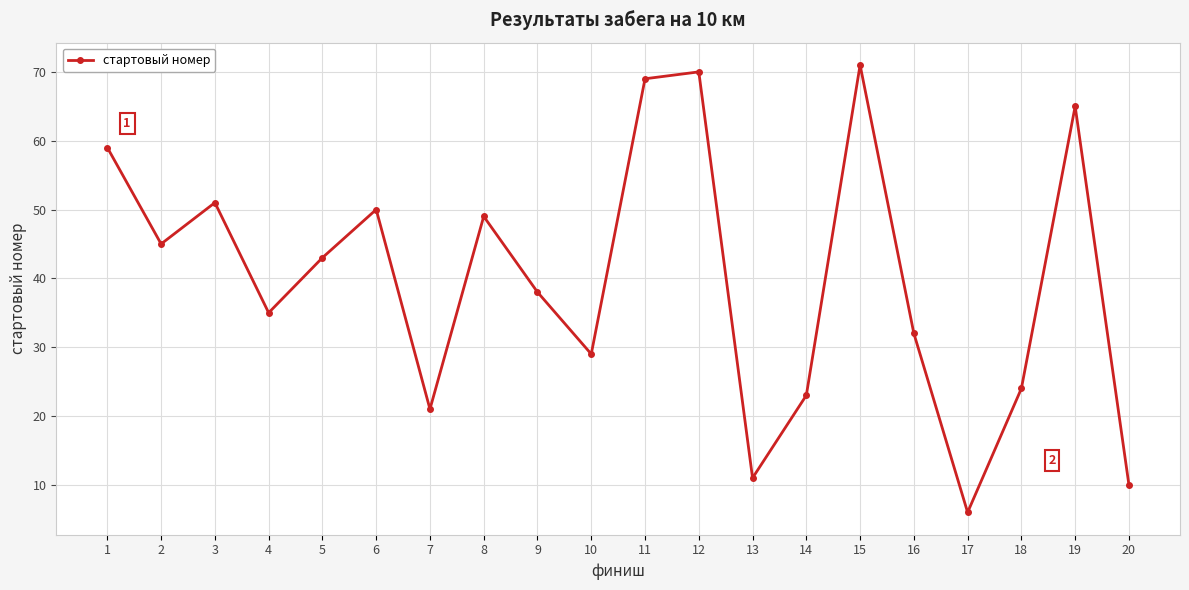

Rank the categories by value from lowest to highest.

17, 20, 13, 7, 14, 18, 10, 16, 4, 9, 5, 2, 8, 6, 3, 1, 19, 11, 12, 15